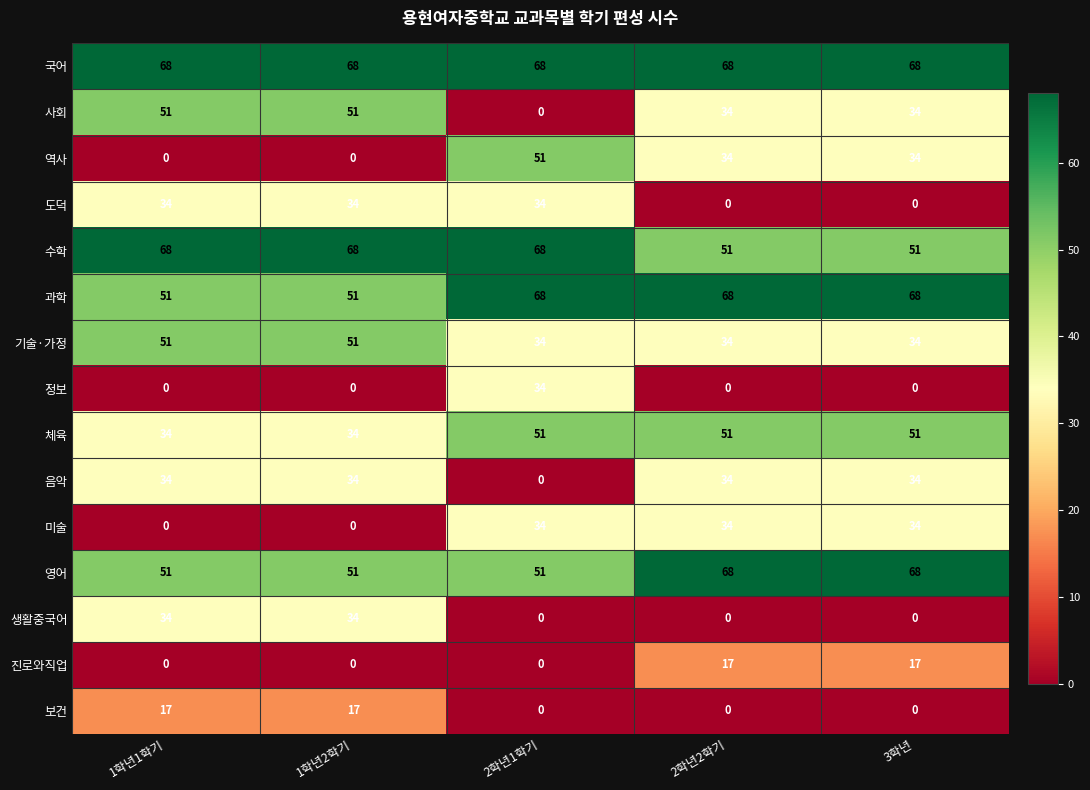

How many data points in 역사 are less than 34?

2